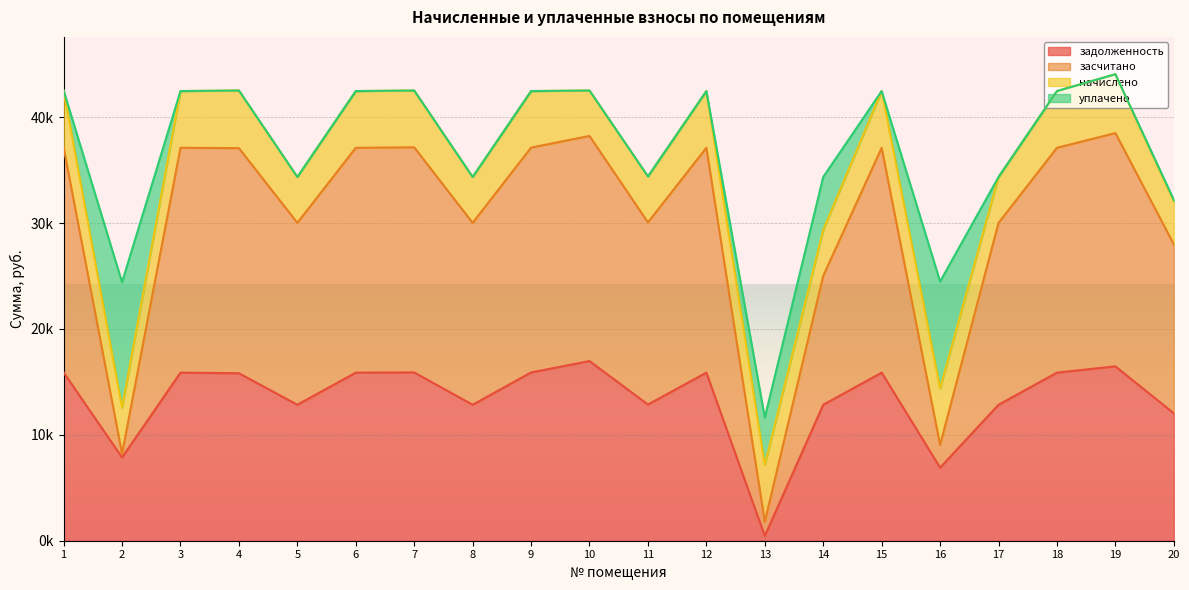

What are all the series names shown in the legend?

задолженность, засчитано, начислено, уплачено